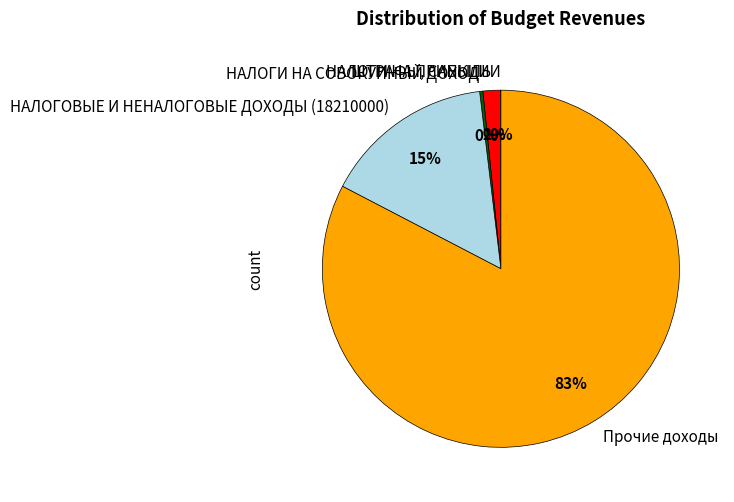

Is there any slice that represents more than half of the pie?

Yes